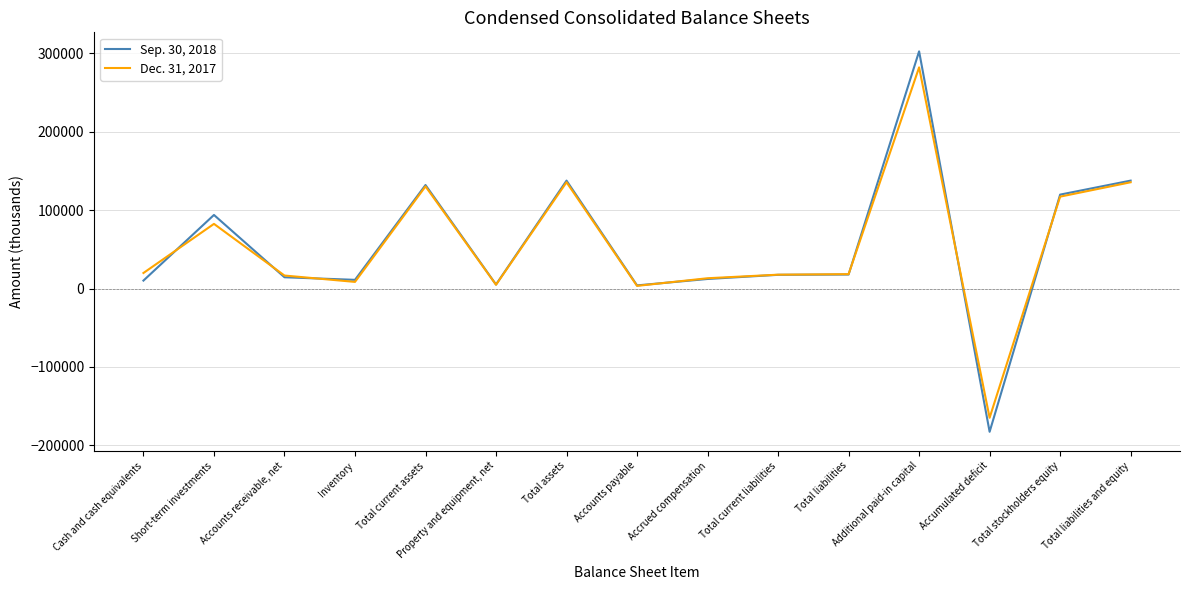

True or false: Sep. 30, 2018 has a value of -182732 at Accumulated deficit.

True